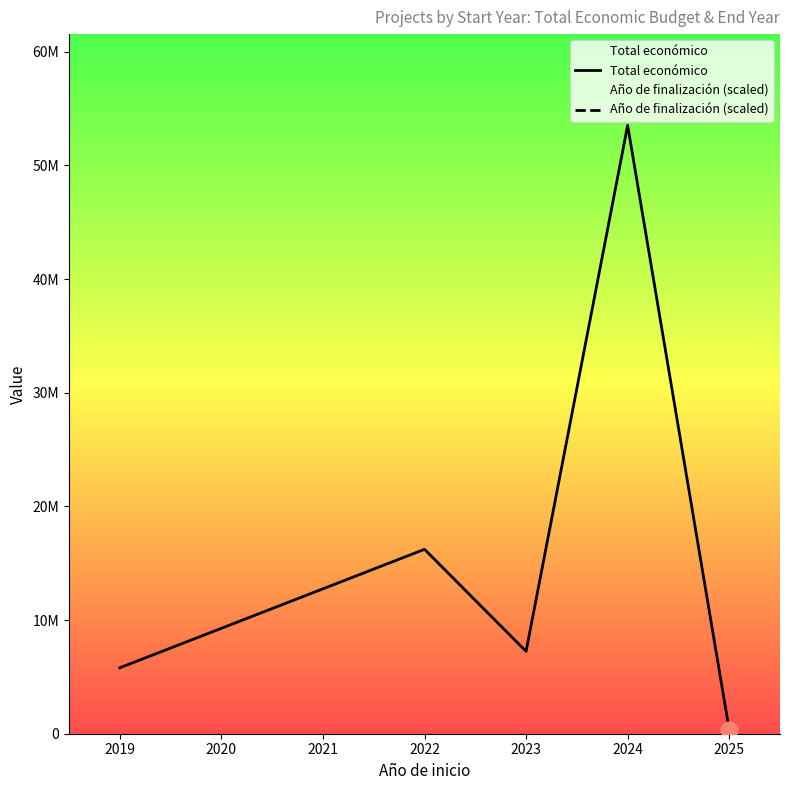

How many interior local peaks does the Año de finalización (scaled) series have?

2